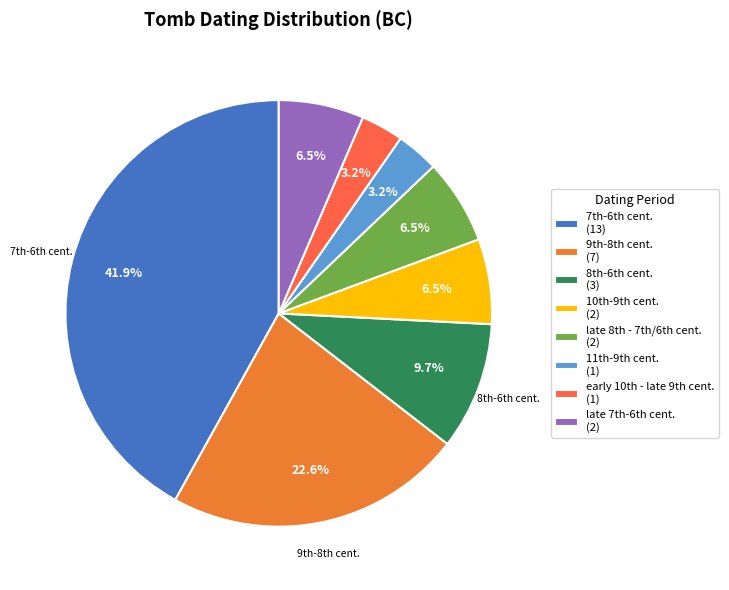

Which category has the smallest portion of the pie?

11th-9th cent.